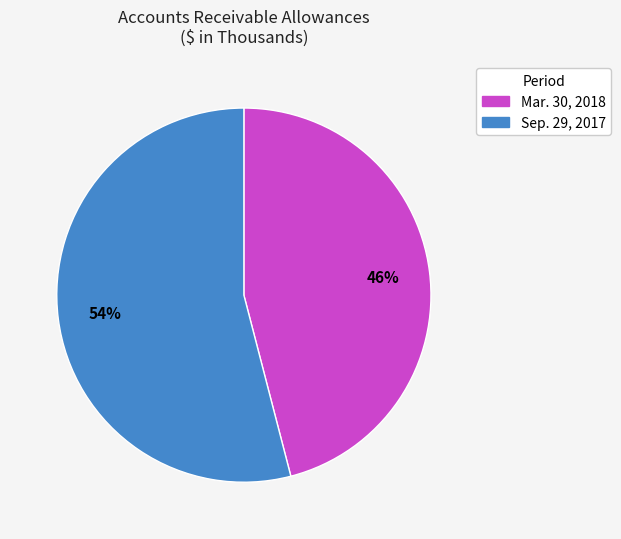

How many slices are in this pie chart?

2